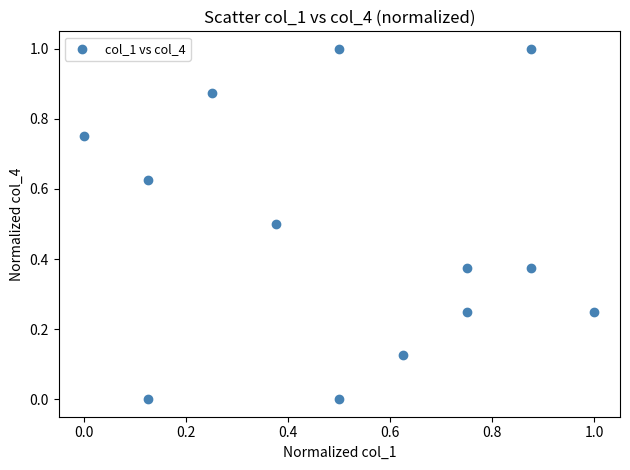

What is the range of X values (max minus min)?

1.0